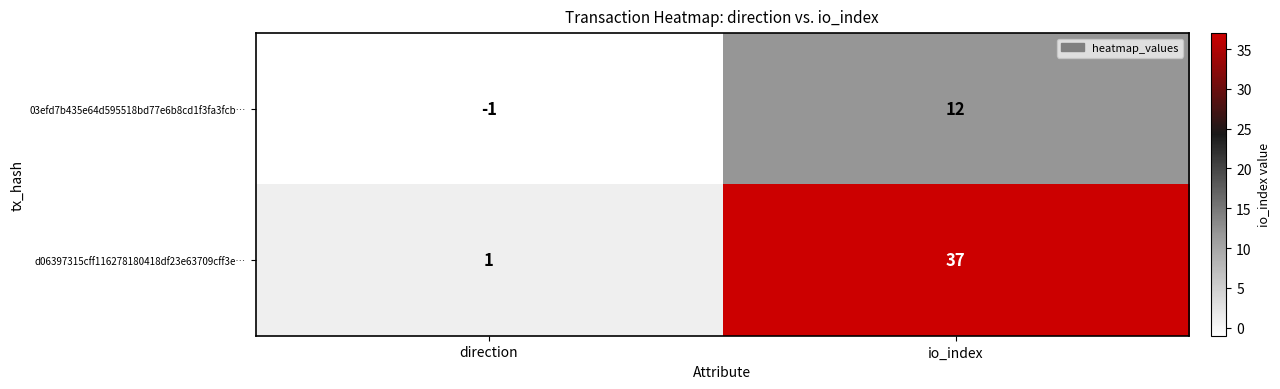

What is the difference between the d06397315cff116278180418df23e63709cff3e… values at io_index and direction?

36